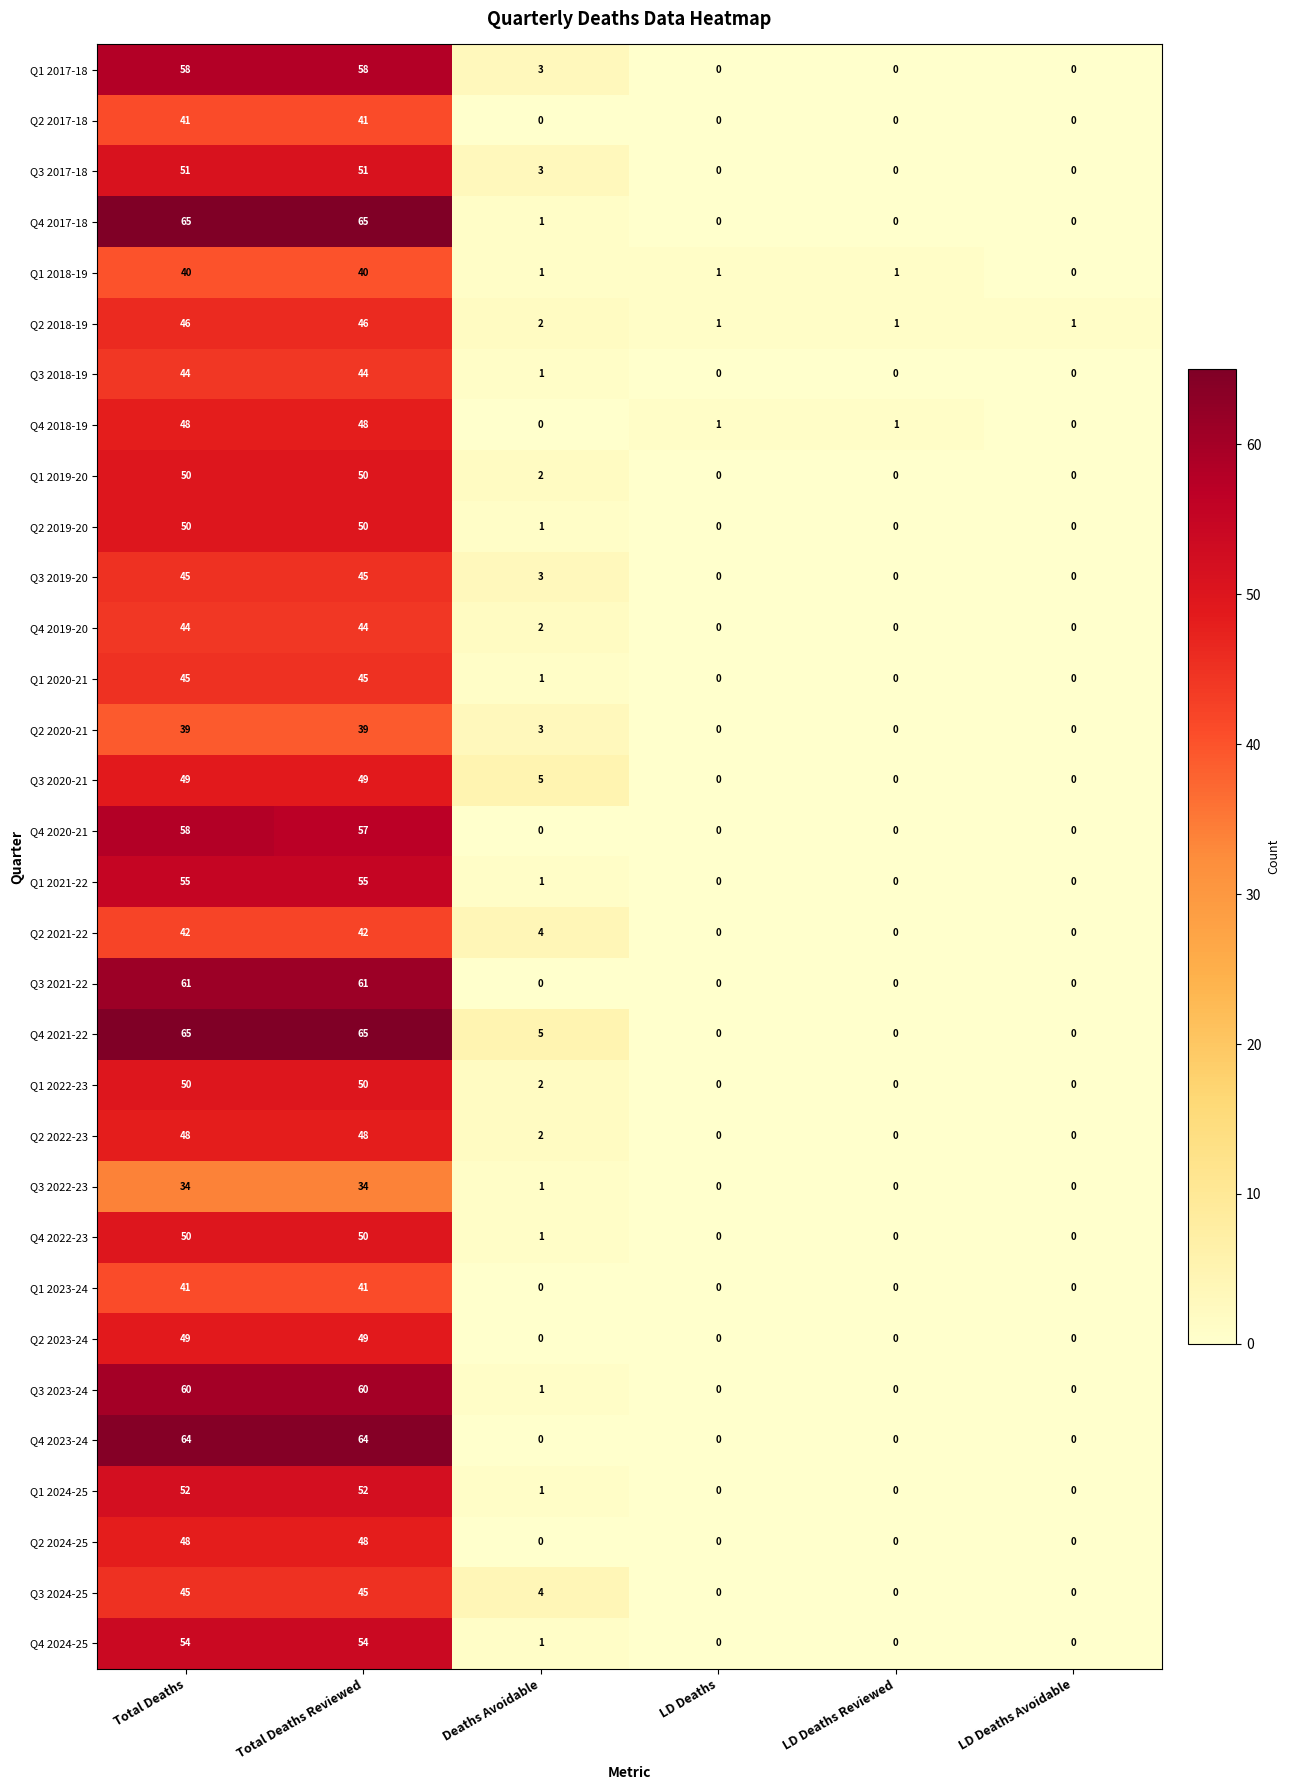

Count the number of data series in this chart.

32